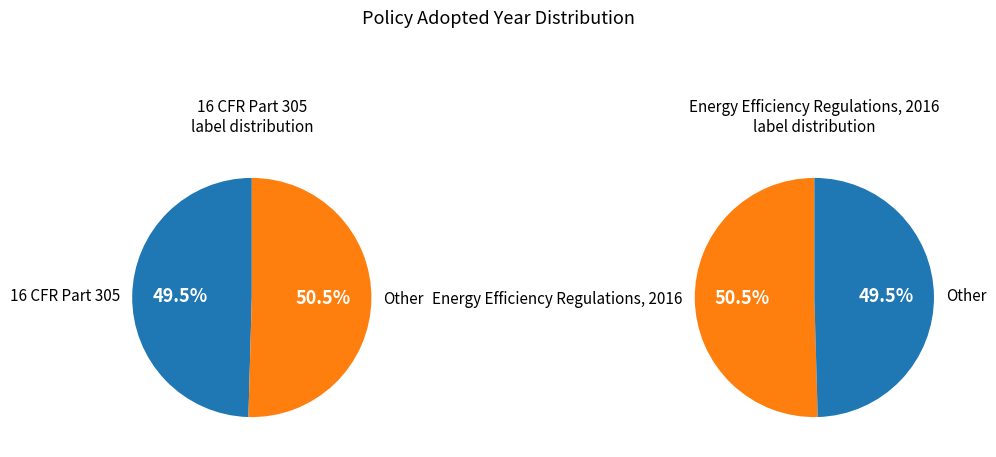

What is the smallest slice in the pie chart?

16 CFR Part 305